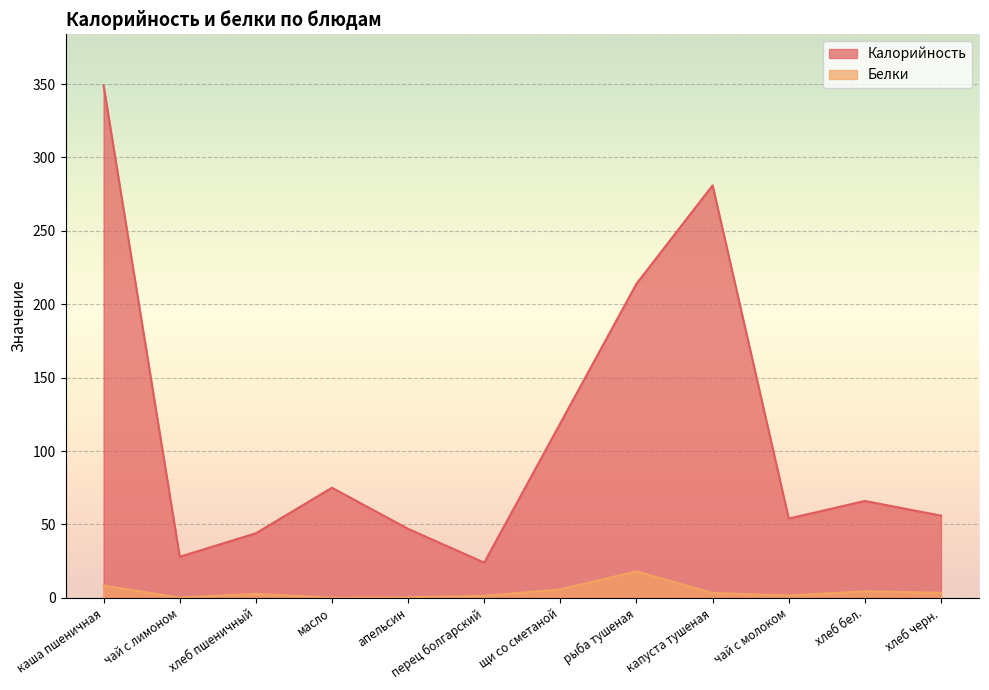

What is the total value across all series at перец болгарский?

25.3